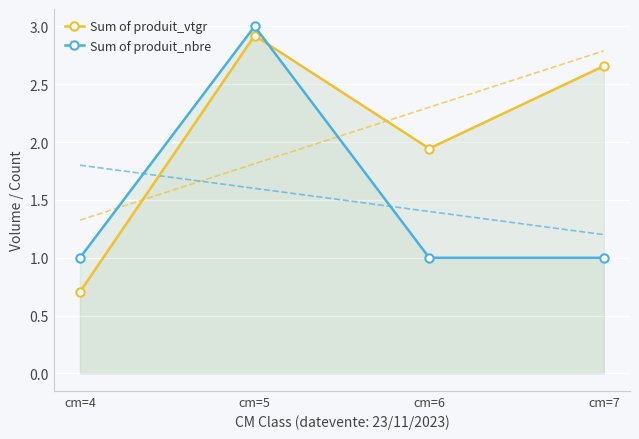

True or false: Sum of produit_vtgr has a value of 3.8 at cm=7.

False